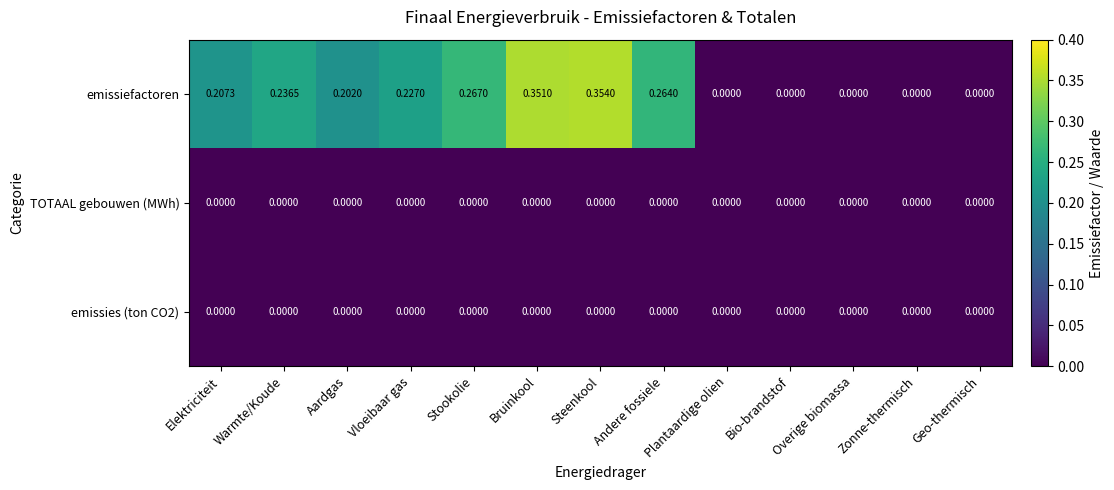

Between Warmte/Koude and Vloeibaar gas, which series saw the biggest shift?

emissiefactoren